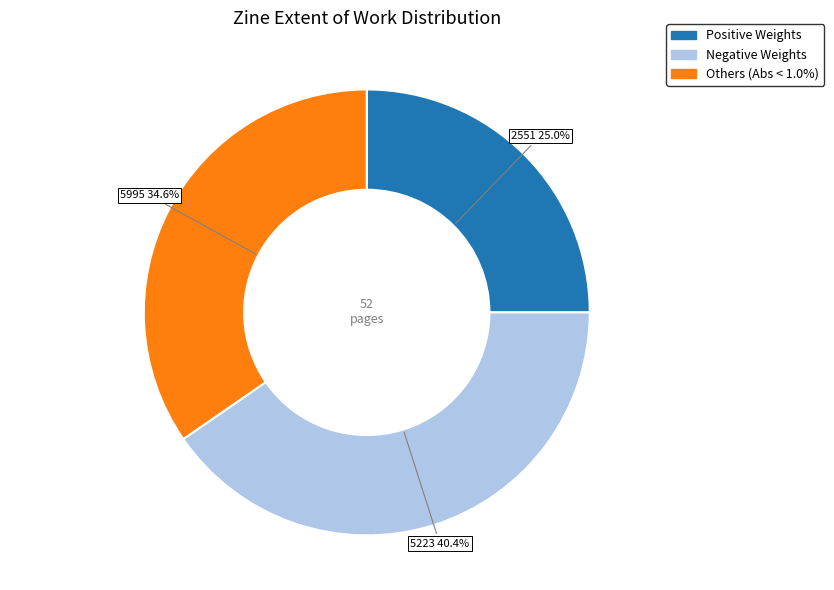

Does any single category account for the majority?

No